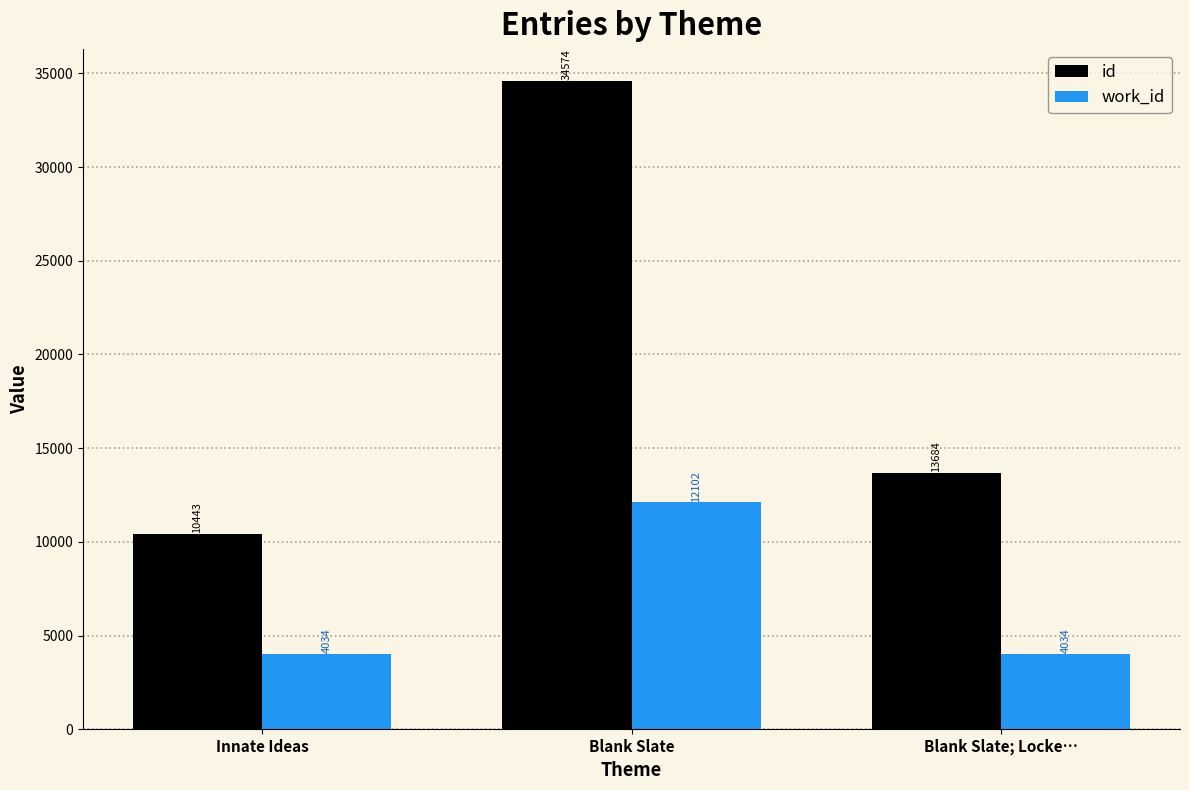

Reading left to right, what are all the values shown in this chart?

id: Innate Ideas=10443	Blank Slate=34574	Blank Slate; Locke…=13684
work_id: Innate Ideas=4034	Blank Slate=12102	Blank Slate; Locke…=4034